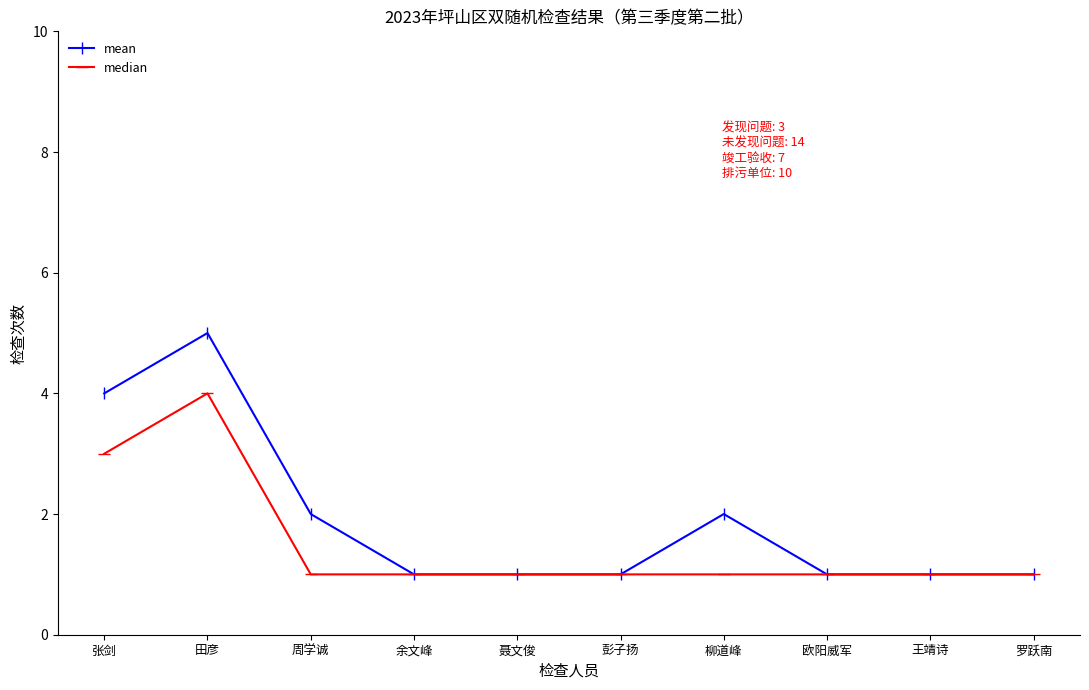

Rank the series by their maximum value, from highest to lowest.

mean, median